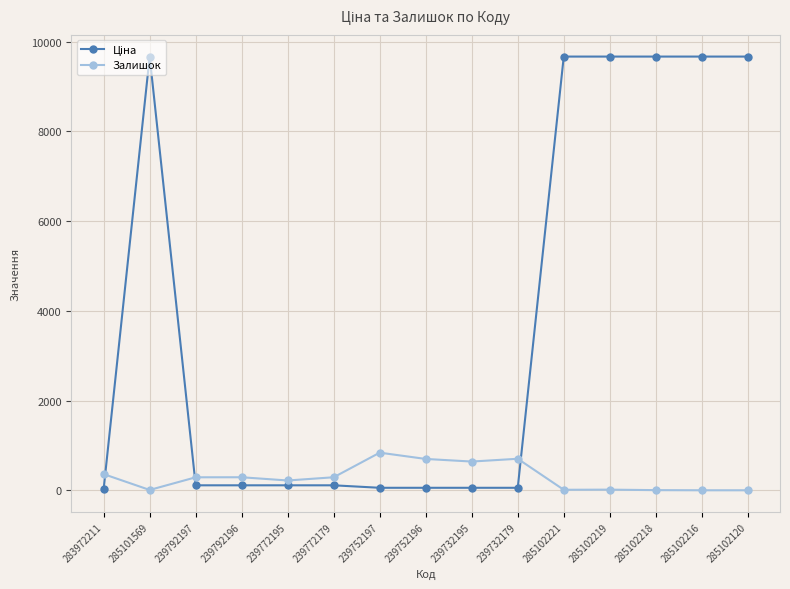

What is the difference between the maximum and second lowest values in the Залишок series?

838.0